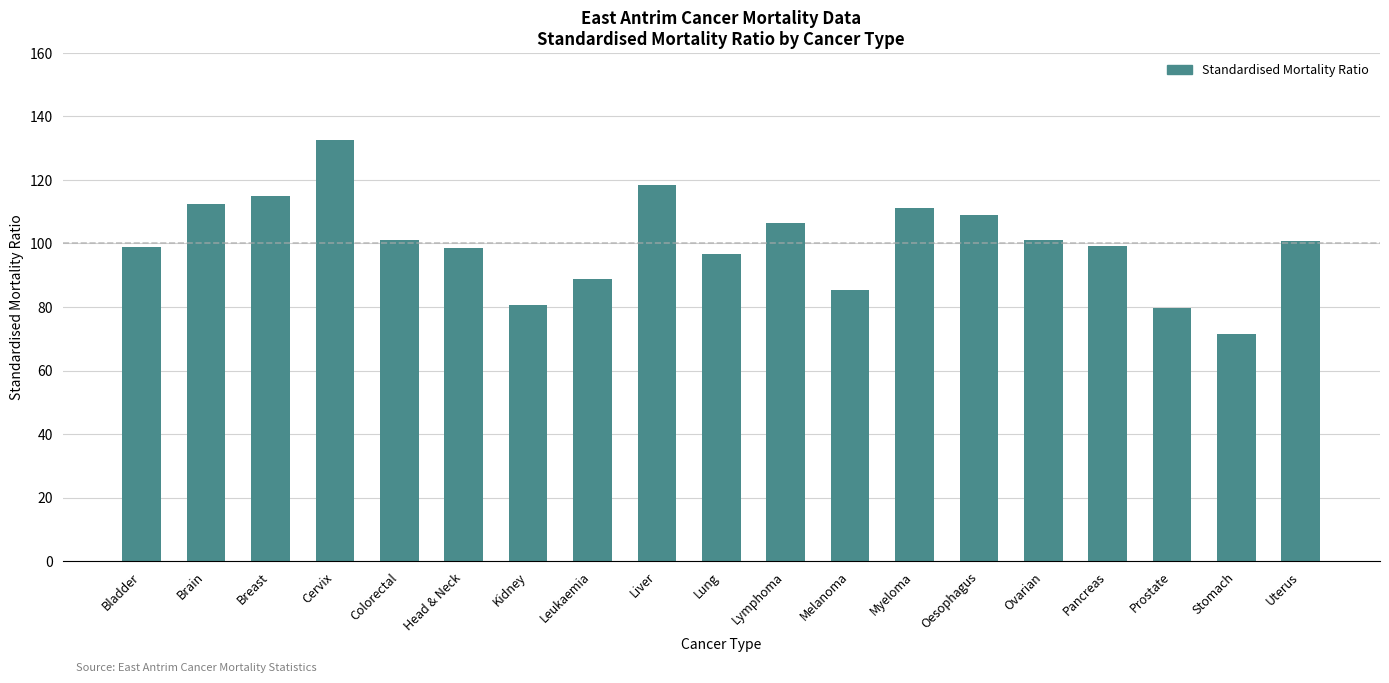

What is the difference between the maximum and minimum values?

61.1